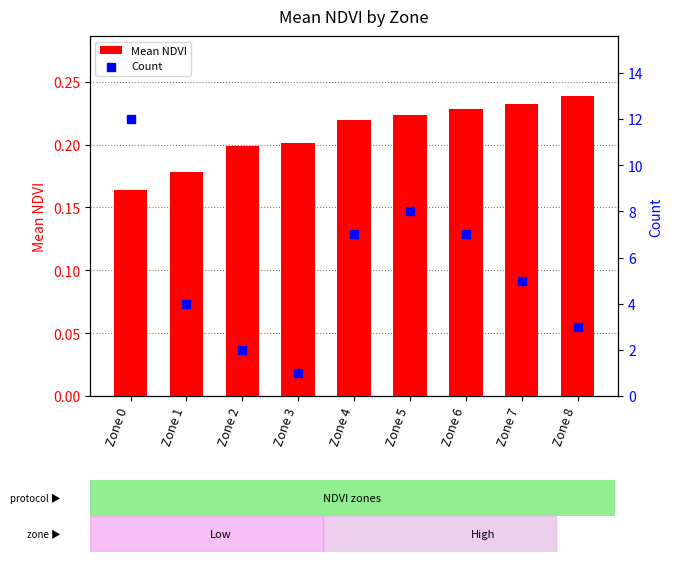

Which series has the largest total across all categories?

Count